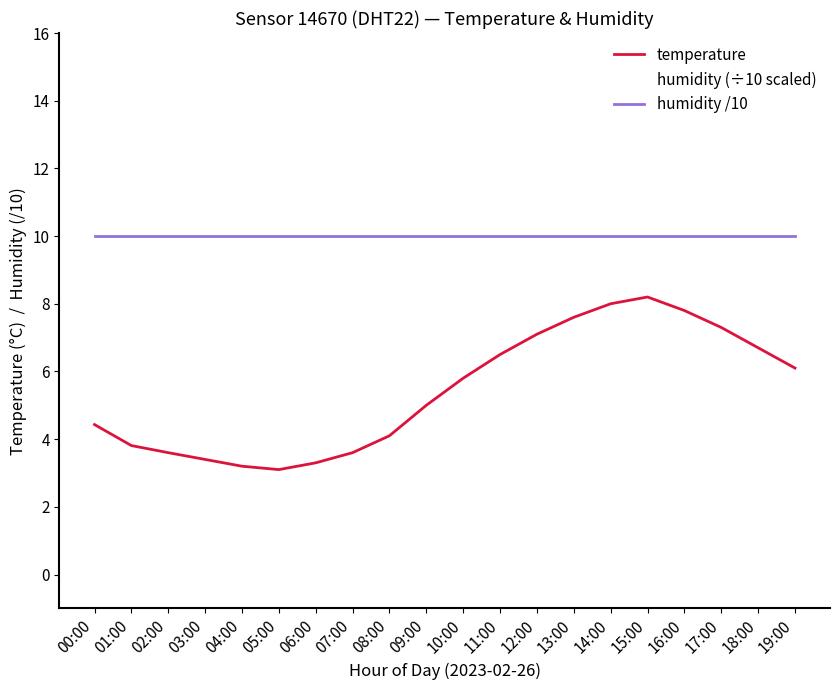

What is the value of the temperature point at the 5th from the left?

3.2